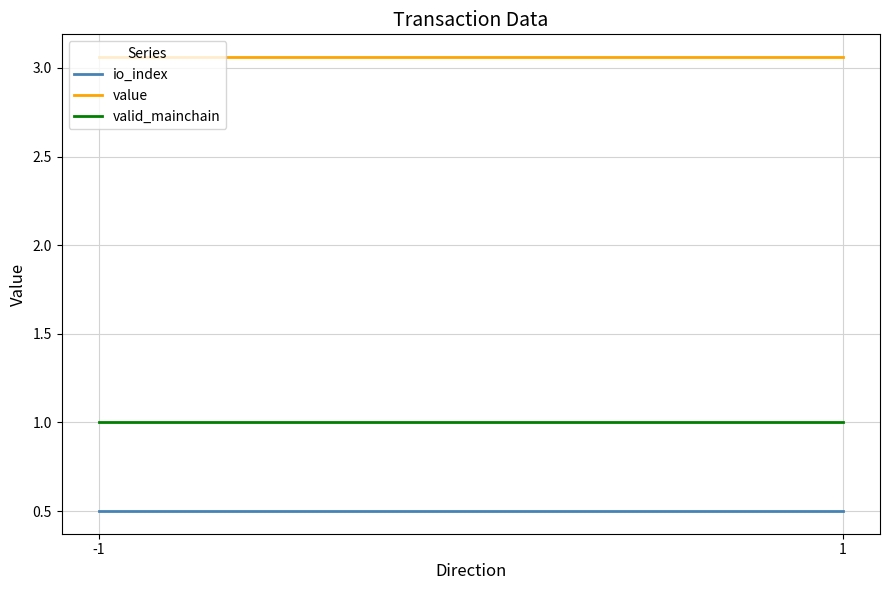

Reading right to left, extract all data points from this chart.

io_index: 0.5	0.5
value: 3.1	3.1
valid_mainchain: 1.0	1.0